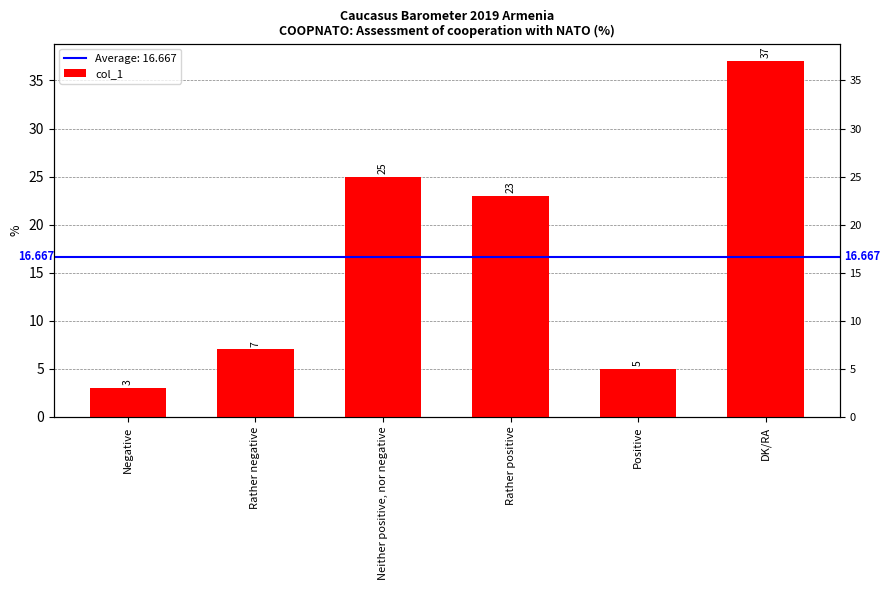

List the labels in order of value, largest first.

DK/RA, Neither positive, nor negative, Rather positive, Rather negative, Positive, Negative